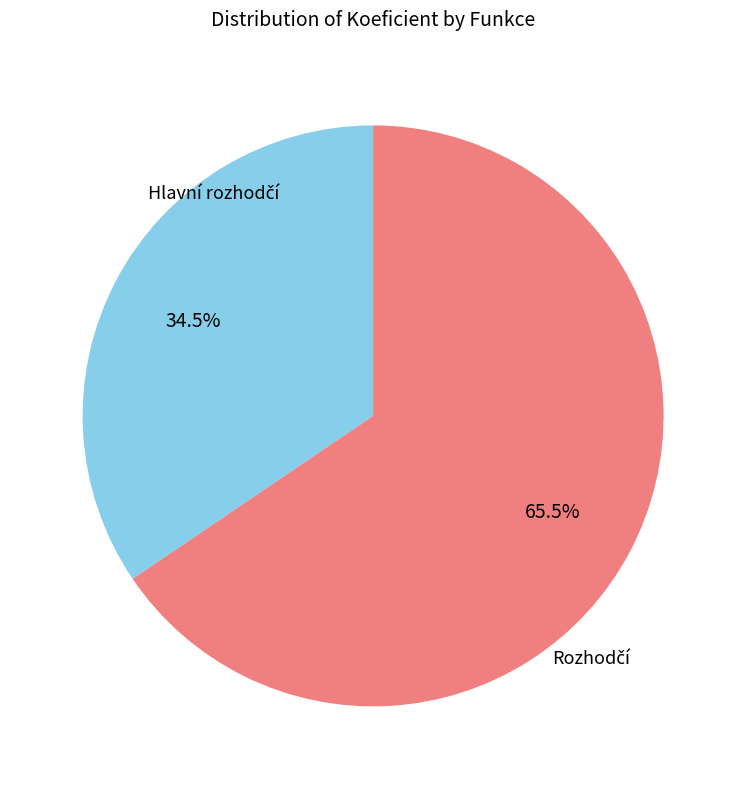

Is there any slice that represents more than half of the pie?

Yes